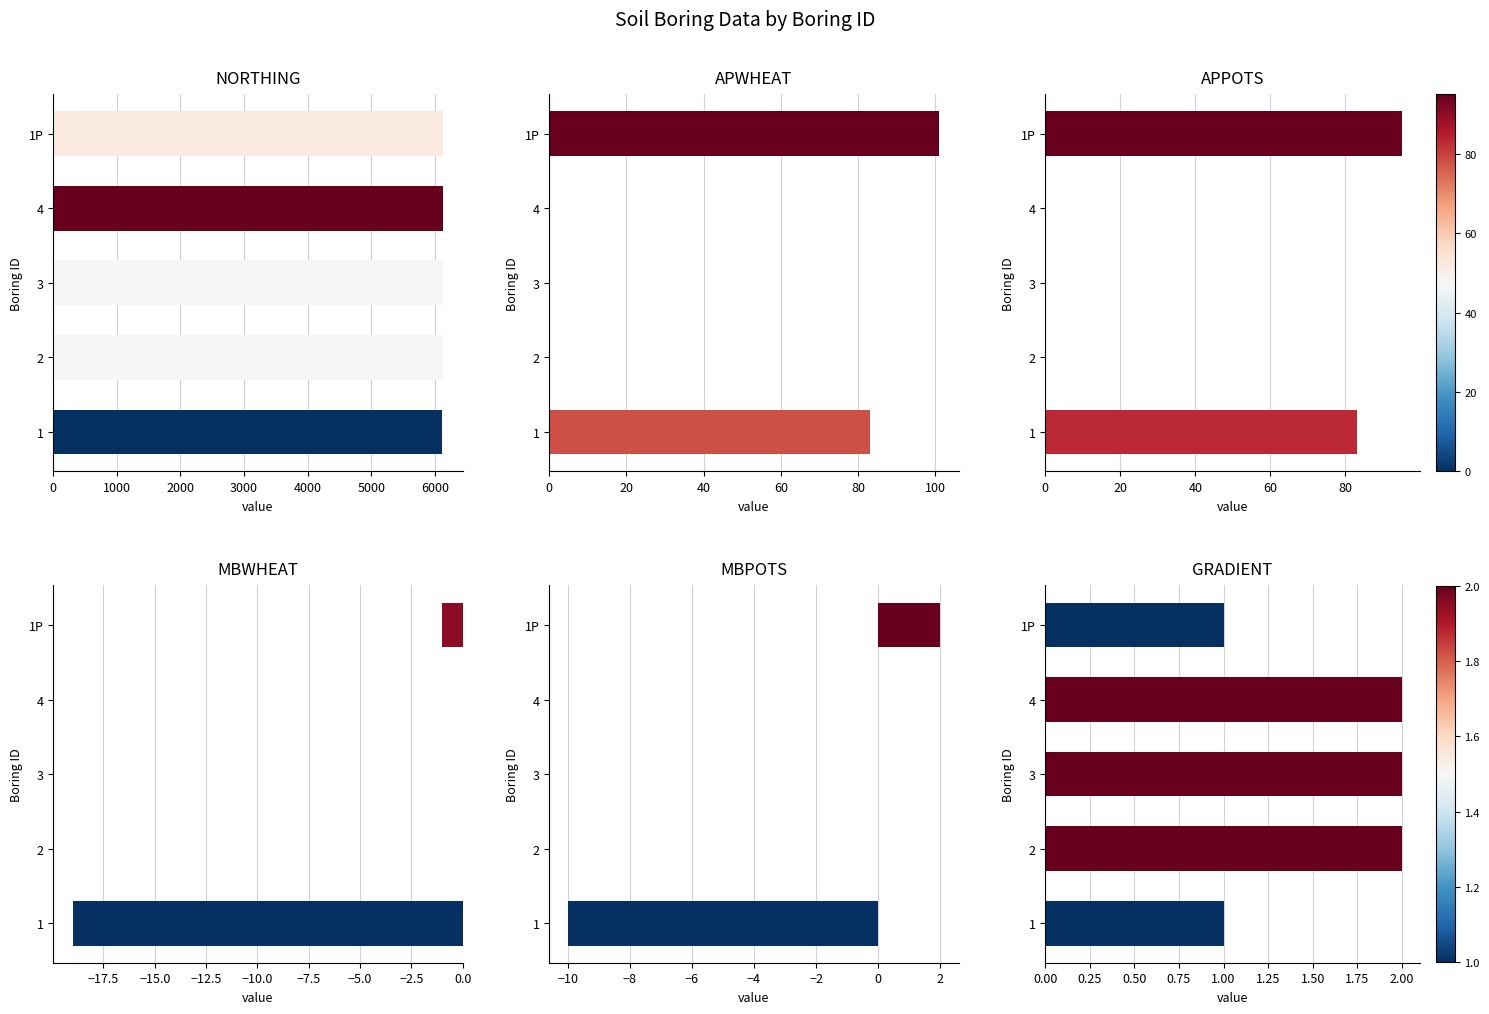

At how many categories does at least one series exceed 3840?

5